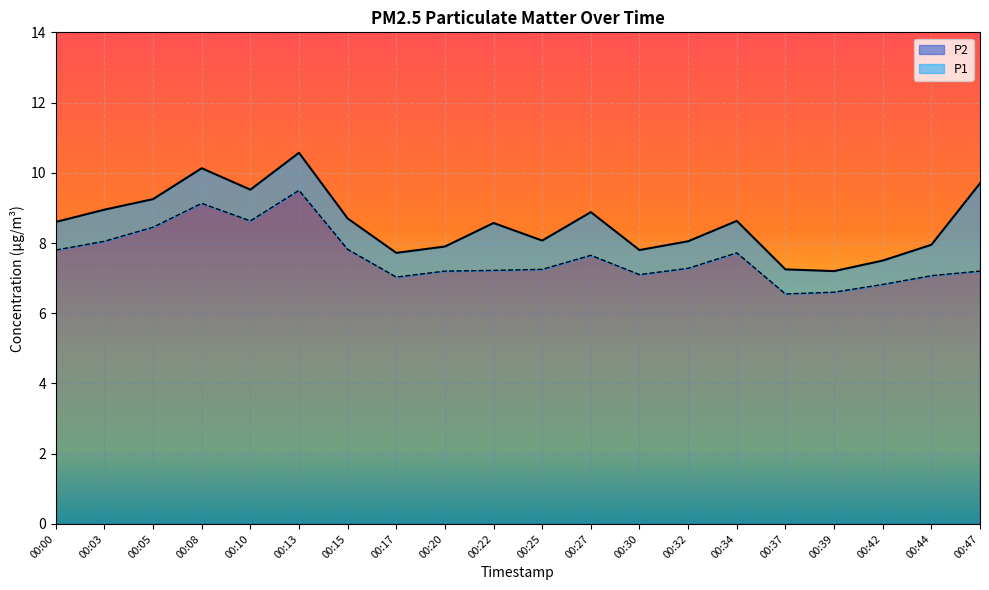

List the labels in order of P1 value, largest first.

00:13, 00:08, 00:47, 00:10, 00:05, 00:03, 00:27, 00:15, 00:34, 00:00, 00:22, 00:25, 00:32, 00:44, 00:20, 00:30, 00:17, 00:42, 00:37, 00:39